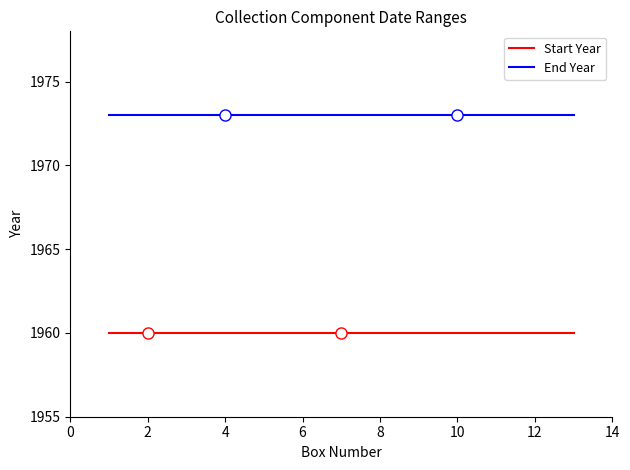

Which series has the largest total across all categories?

End Year